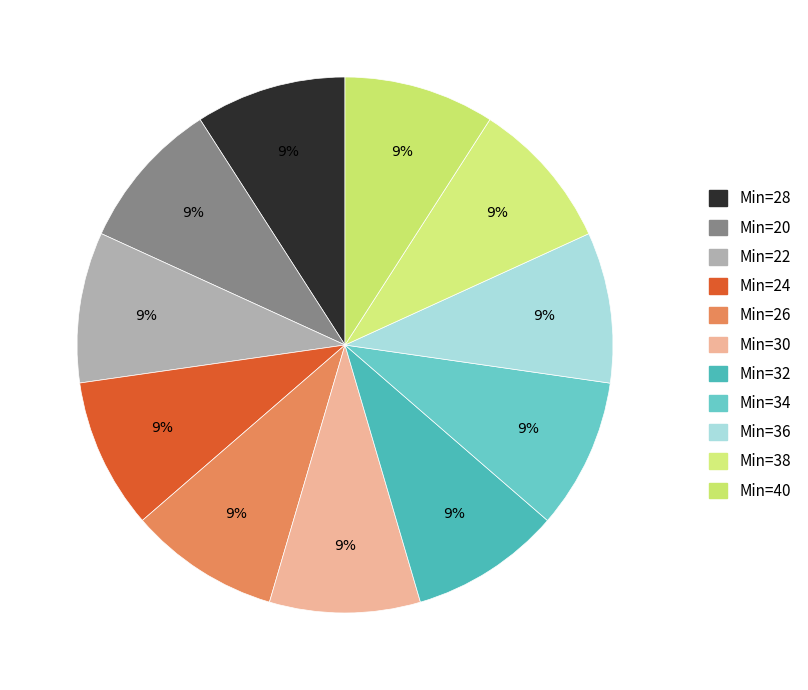

How many slices are in this pie chart?

11